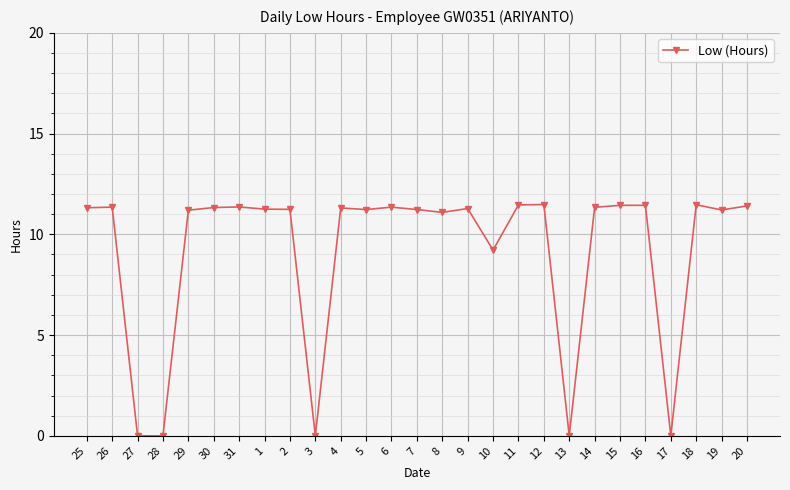

The value at 12 is 4.7. True or false?

False